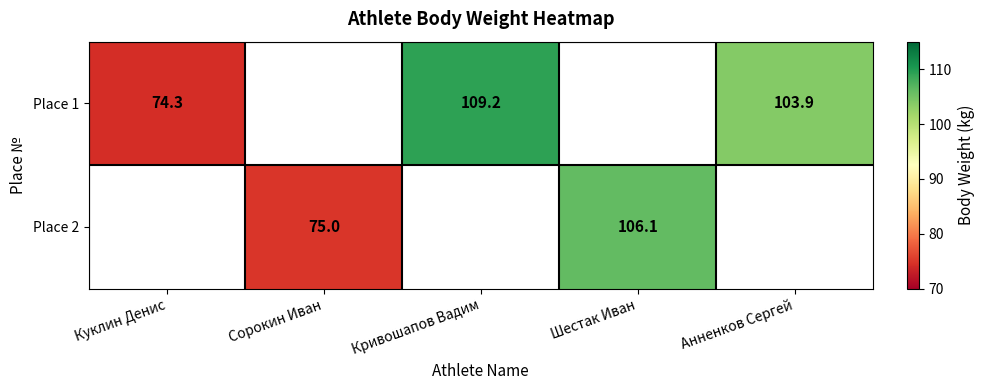

The value of Place 1 at Кривошапов Вадим is 109.2. True or false?

True